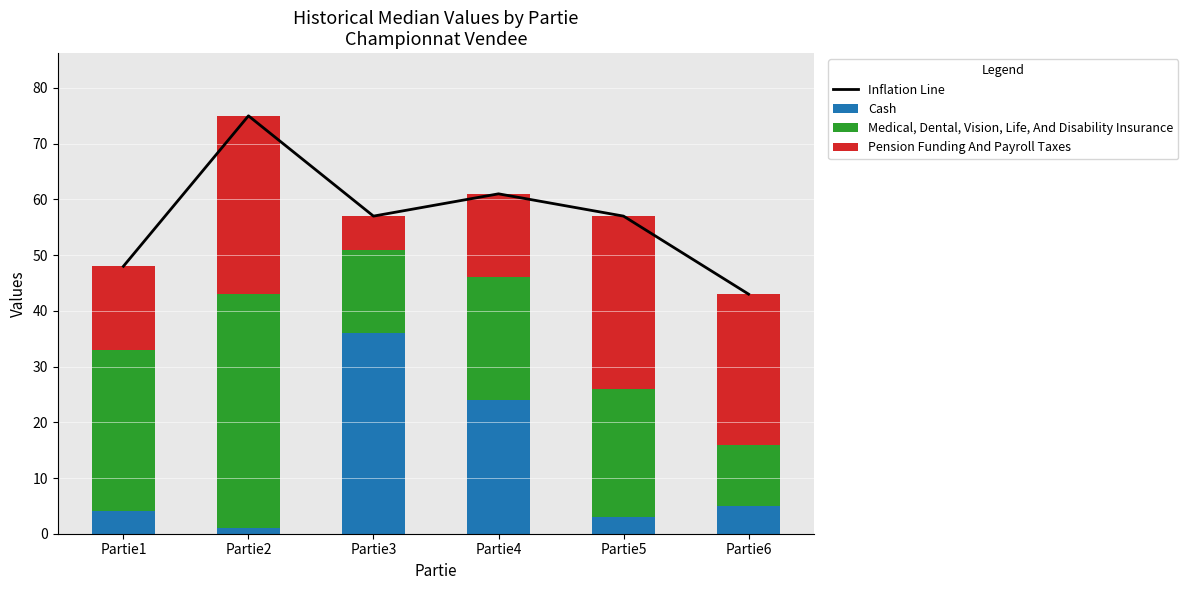

What is the difference between the second highest and second lowest values in the Cash series?

21